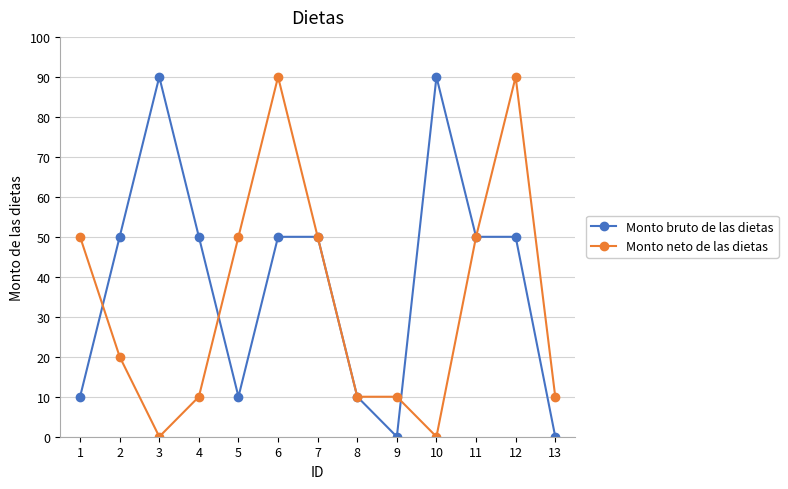

Reading left to right, list all the values displayed in this chart.

Monto bruto de las dietas: 1=10	2=50	3=90	4=50	5=10	6=50	7=50	8=10	9=0	10=90	11=50	12=50	13=0
Monto neto de las dietas: 1=50	2=20	3=0	4=10	5=50	6=90	7=50	8=10	9=10	10=0	11=50	12=90	13=10